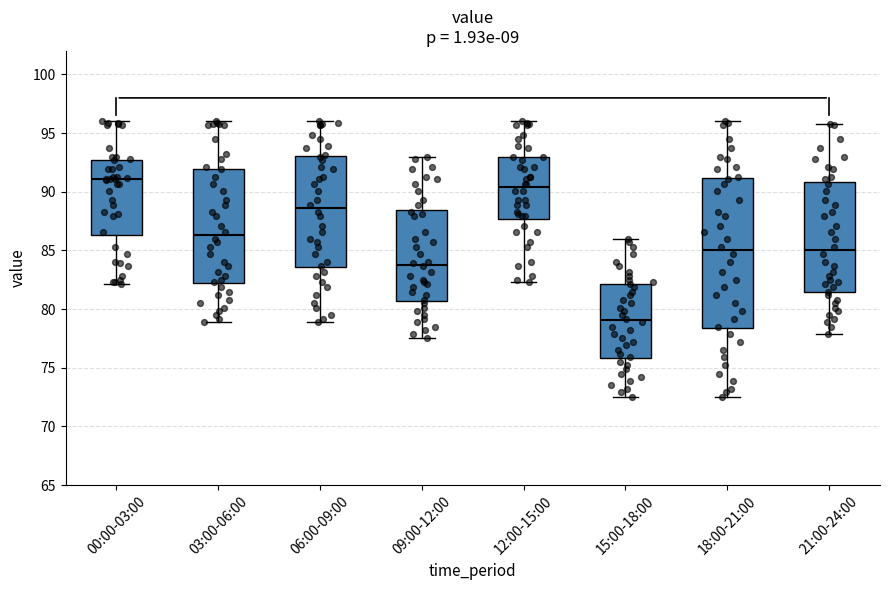

Reading left to right, read every box against the y-axis: the position of its median line, the range the box covers, and the ends of its whiskers. The values are not printed on the chart, so give them approximately, as read against the axis.

00:00-03:00: median 91.0, box 86.5 to 92.5, whiskers 82.0 to 96.0
03:00-06:00: median 86.5, box 82.0 to 92.0, whiskers 79.0 to 96.0
06:00-09:00: median 88.5, box 83.5 to 93.0, whiskers 79.0 to 96.0
09:00-12:00: median 84.0, box 80.5 to 88.5, whiskers 77.5 to 93.0
12:00-15:00: median 90.5, box 87.5 to 93.0, whiskers 82.5 to 96.0
15:00-18:00: median 79.0, box 76.0 to 82.0, whiskers 72.5 to 86.0
18:00-21:00: median 85.0, box 78.5 to 91.0, whiskers 72.5 to 96.0
21:00-24:00: median 85.0, box 81.5 to 91.0, whiskers 78.0 to 96.0